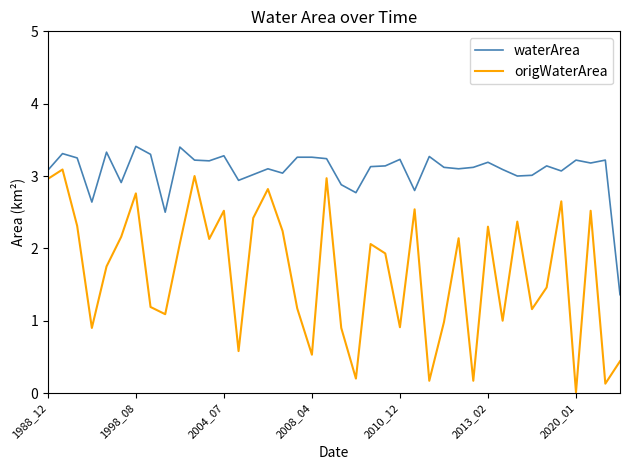

Which series has the largest range (max minus min)?

origWaterArea